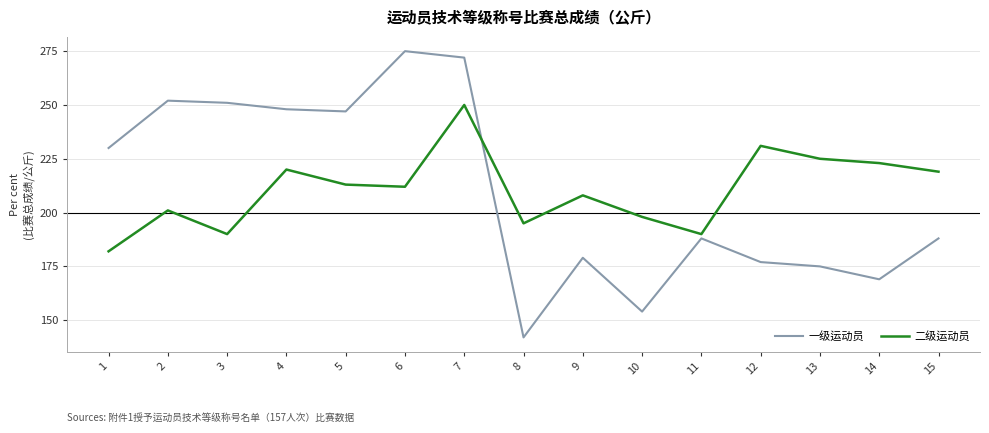

Rank the series by their maximum value, from lowest to highest.

二级运动员, 一级运动员